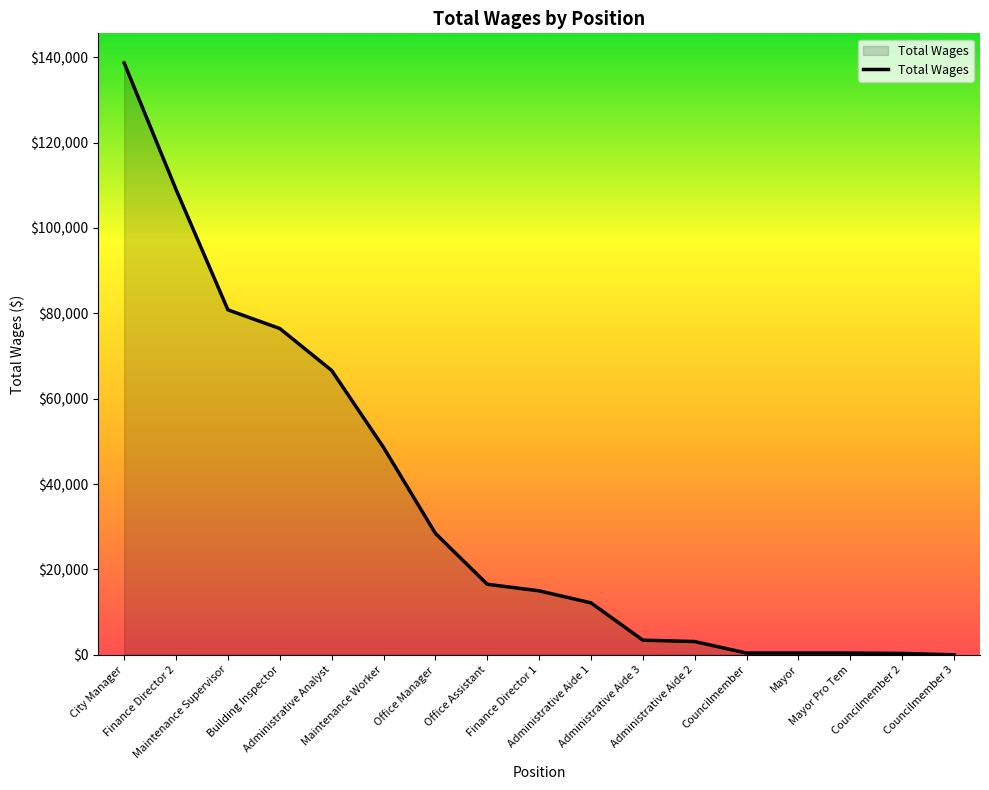

What is the sum of all values?

600468